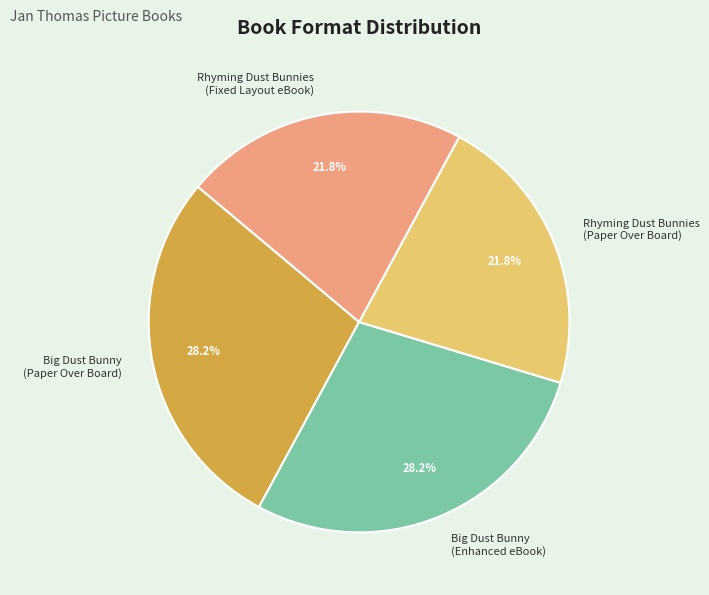

To the nearest percent, what portion does Rhyming Dust Bunnies (Paper Over Board) represent?

22%